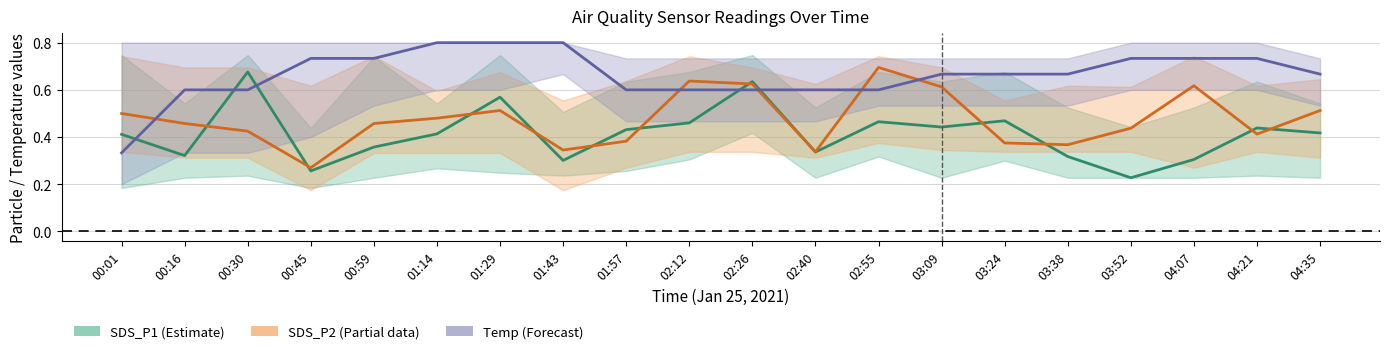

What is the maximum value for Temp?

0.8